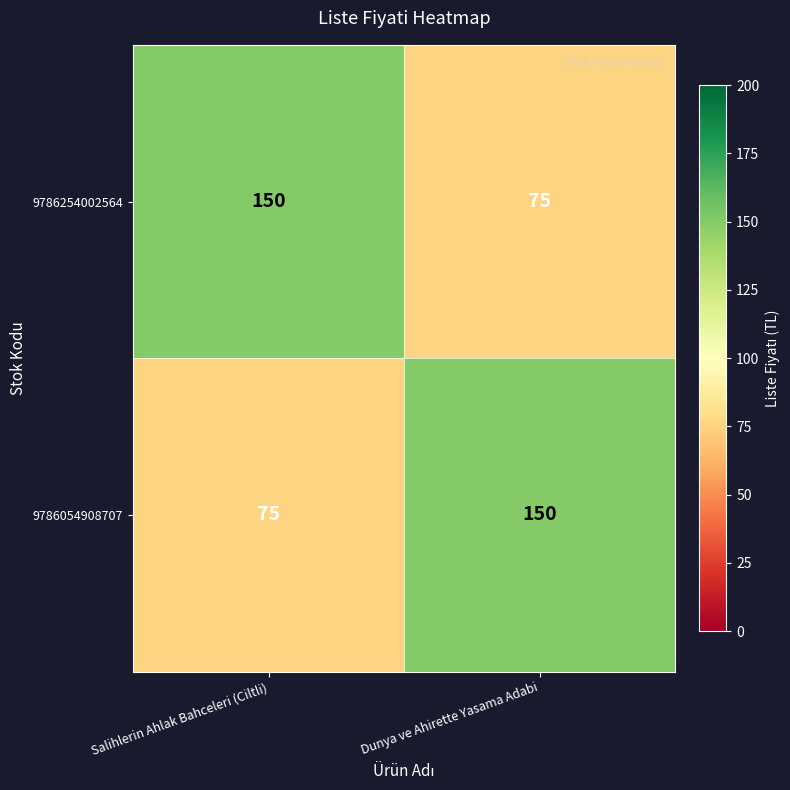

What is the maximum value for 9786254002564?

150